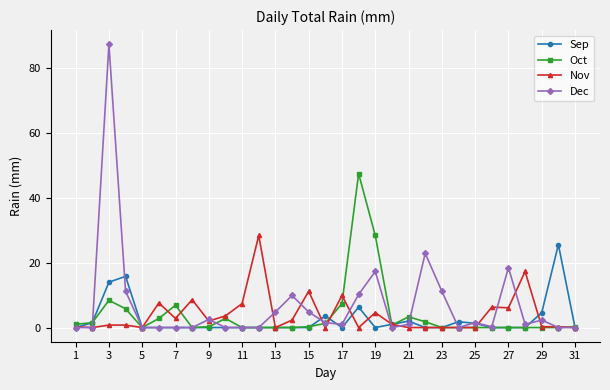

What is the greatest value displayed?

87.4